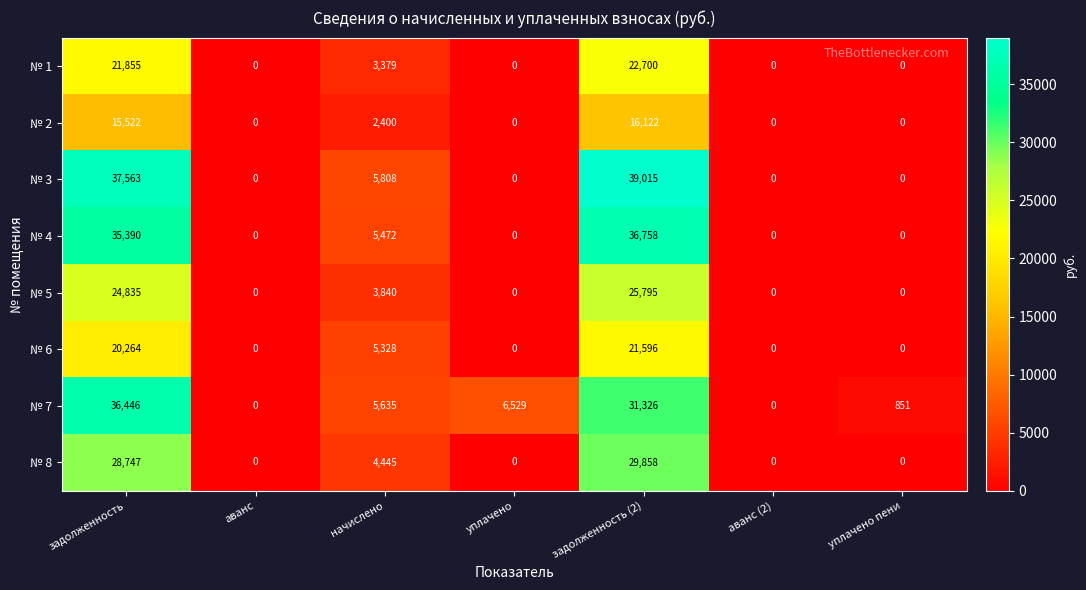

At which category is the sum across all series the highest?

задолженность (2)